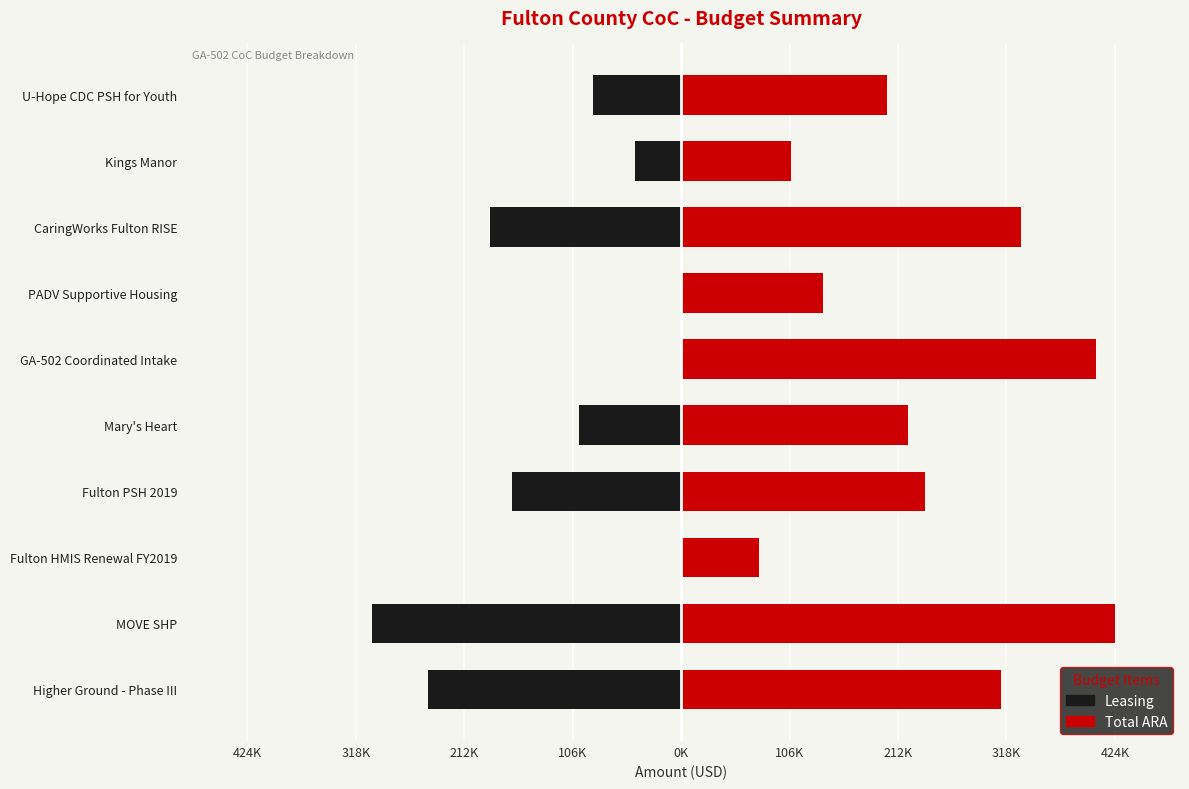

Read the Leasing value at Kings Manor, to the nearest 10.

-45540